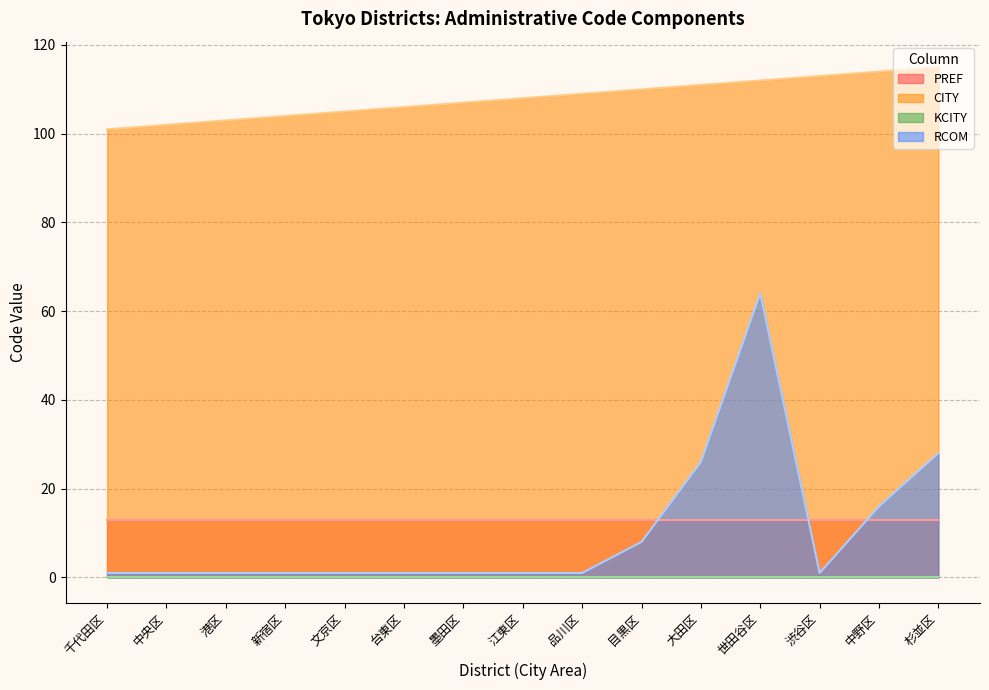

Between 中央区 and 世田谷区, which series saw the biggest shift?

RCOM